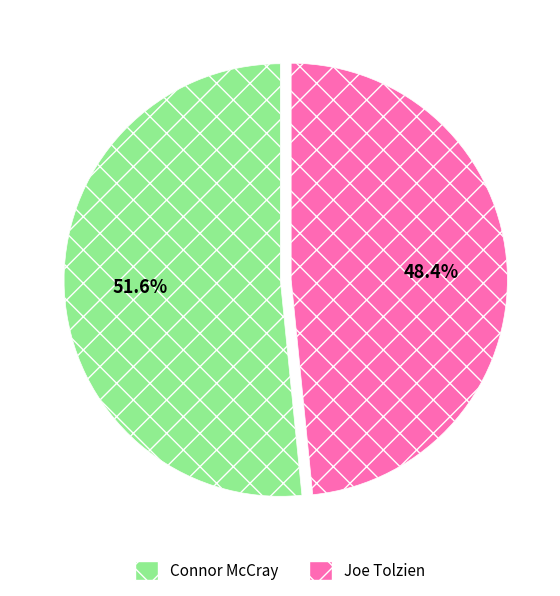

Does Joe Tolzien account for over 50% of the chart?

No